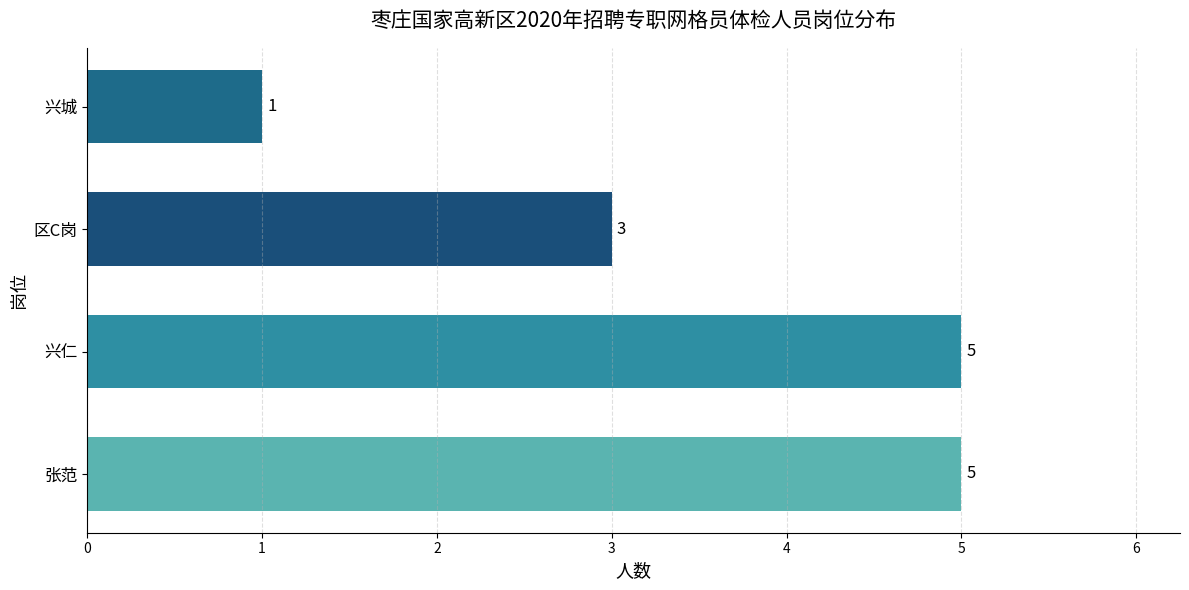

Count the values in the range 3 to 5.

3